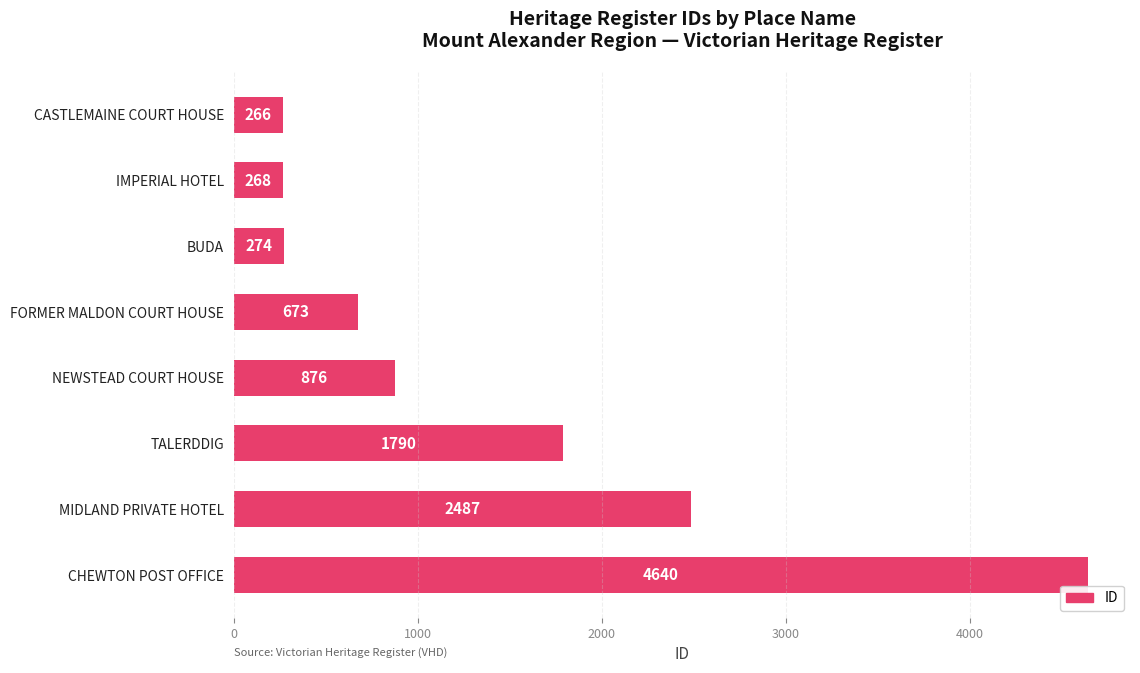

Count the number of data series in this chart.

1